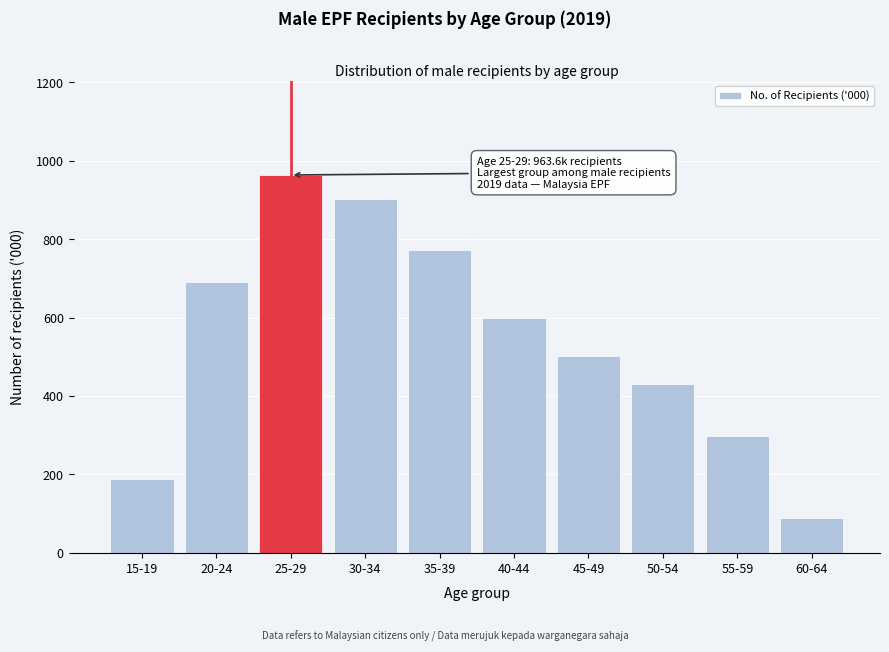

Reading left to right, extract all data points from this chart.

15-19=187.4	20-24=690.0	25-29=963.6	30-34=902.5	35-39=773.4	40-44=599.6	45-49=501.9	50-54=430.1	55-59=298.3	60-64=89.2